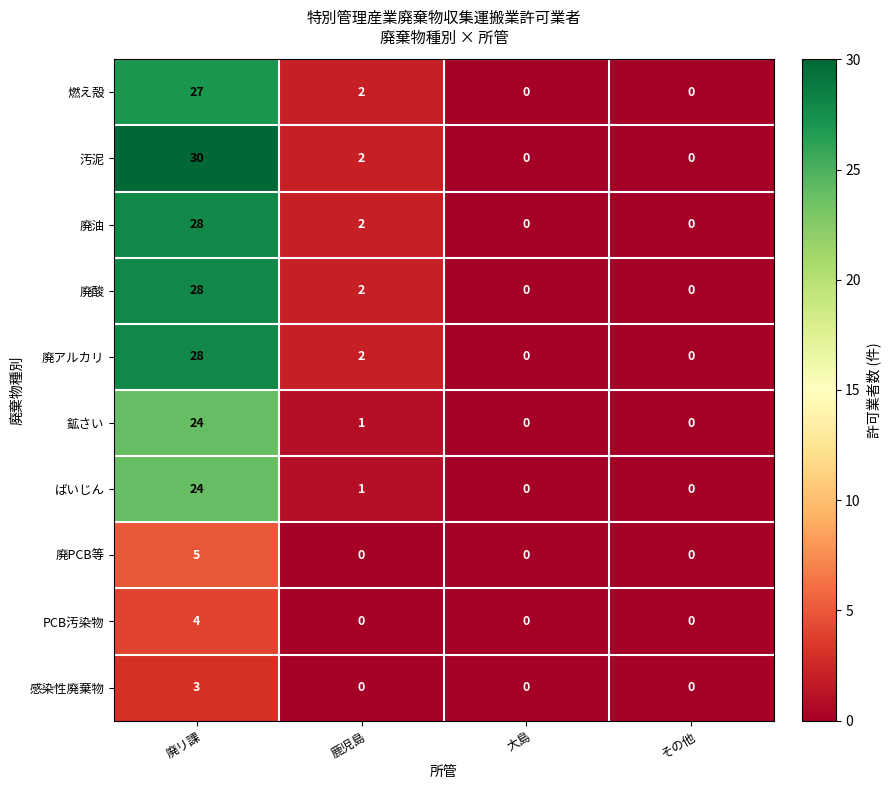

How many data points in 廃PCB等 are above 0?

1